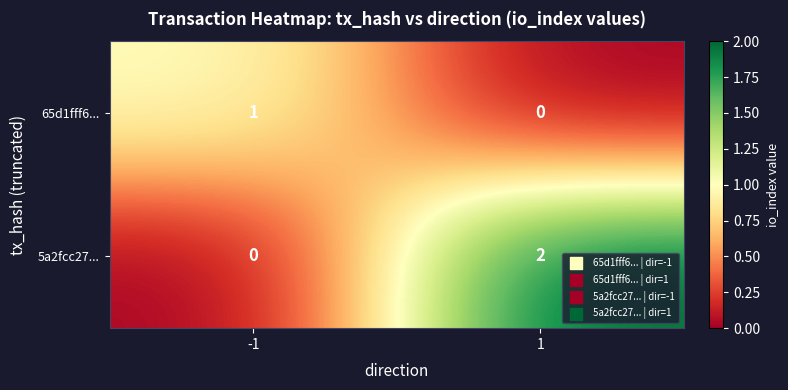

Is it true that 5a2fcc27... equals 0 at -1?

True